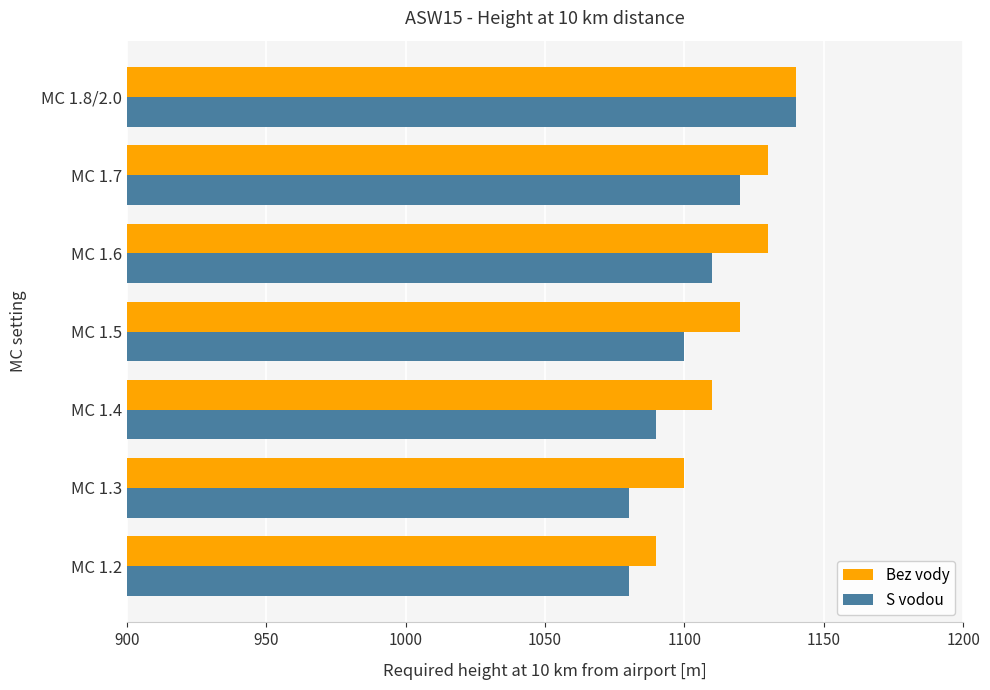

The value of Bez vody at MC 1.4 is 1110. True or false?

True